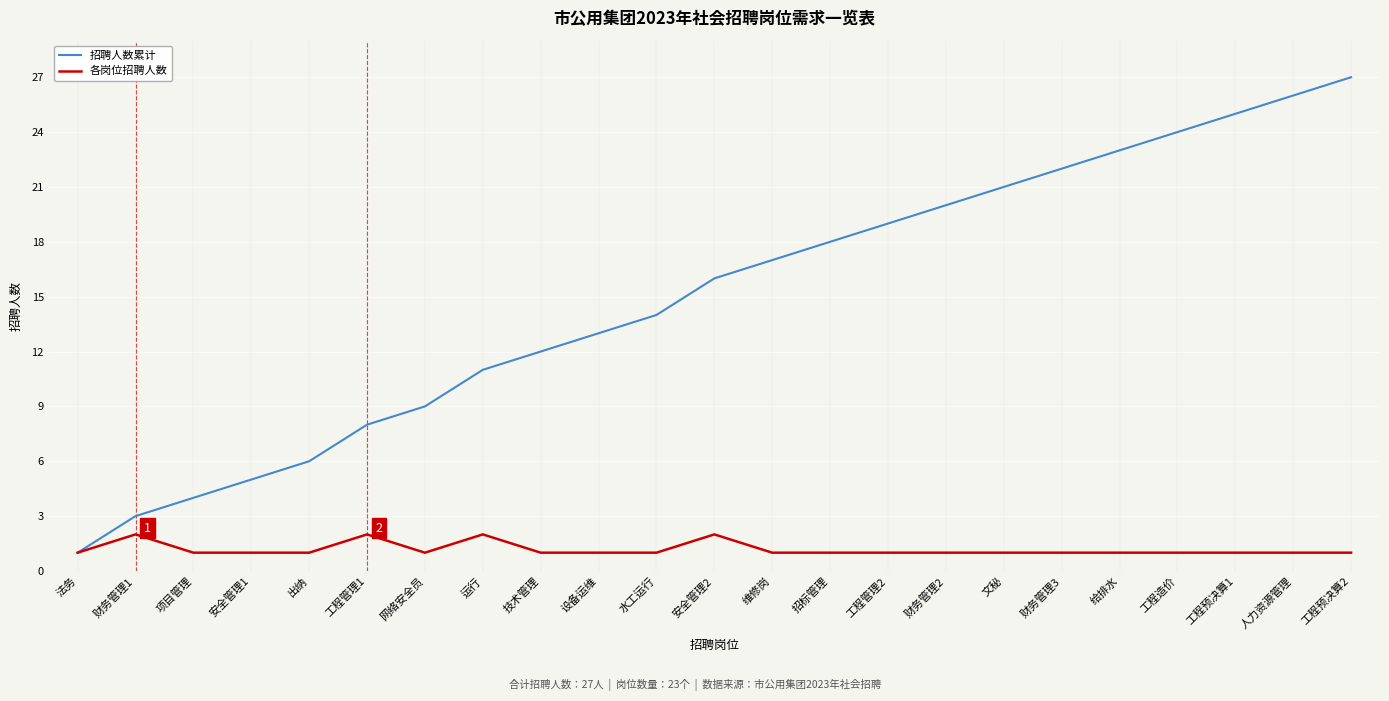

Rank the series at 财务管理3 from lowest to highest value.

各岗位招聘人数, 招聘人数累计